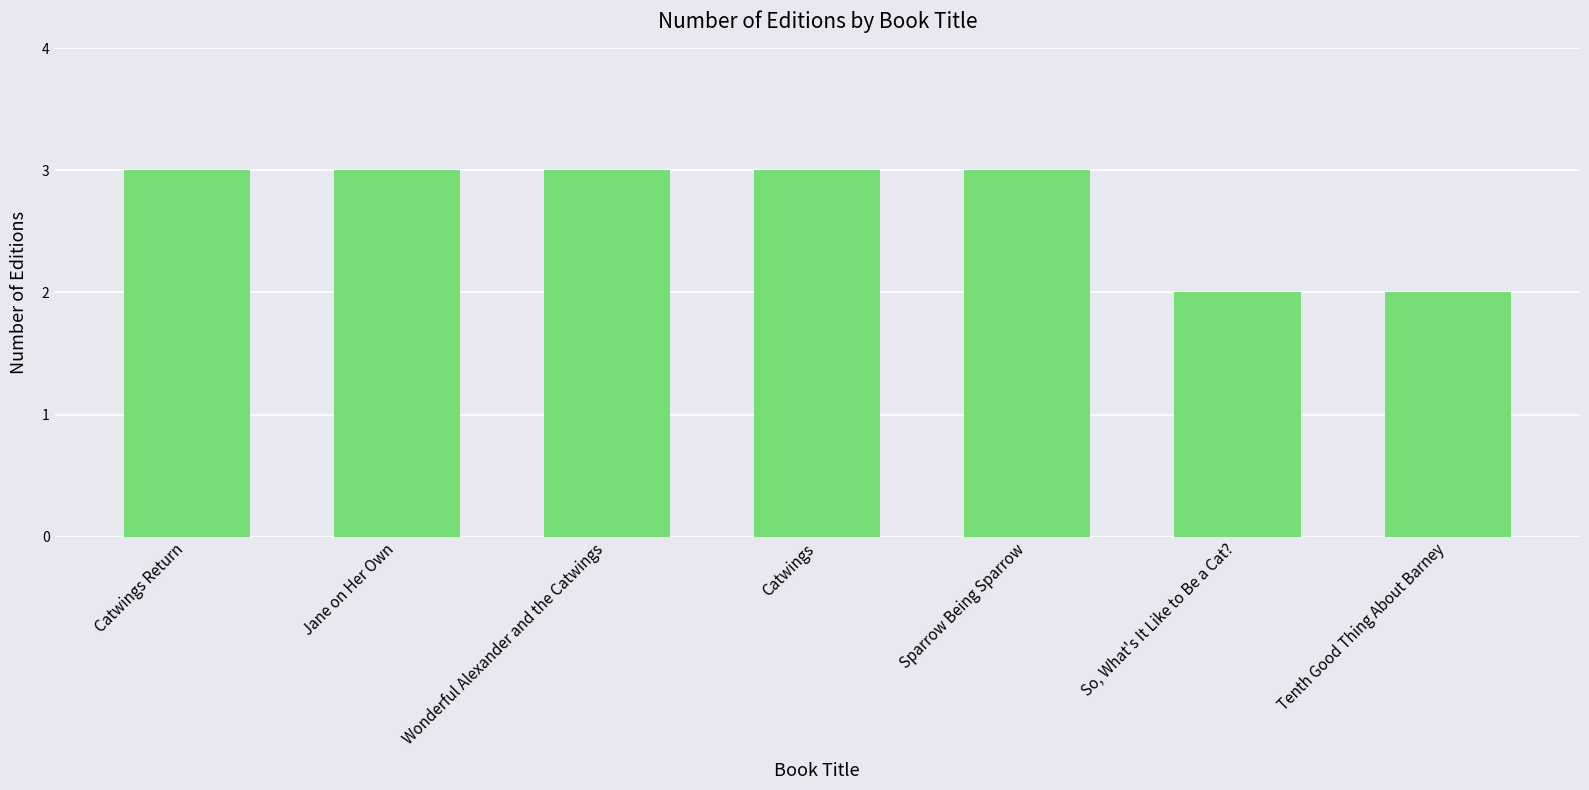

What is the sum of all values?

19